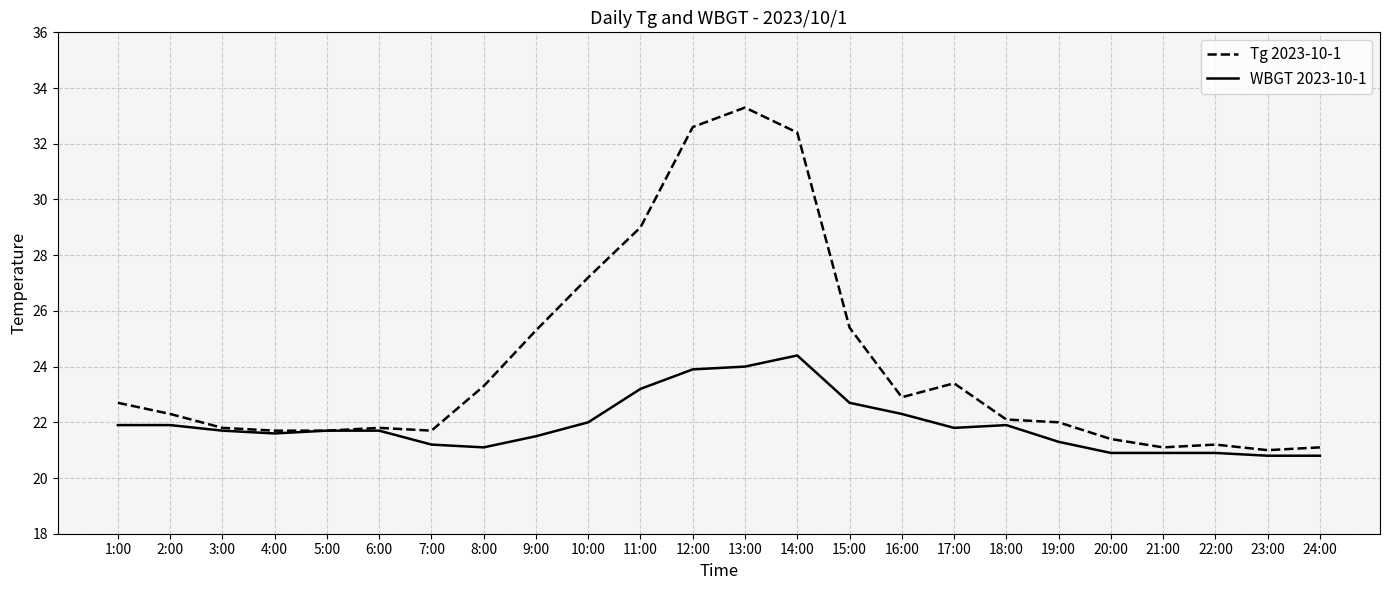

What position from the right is 13:00?

12